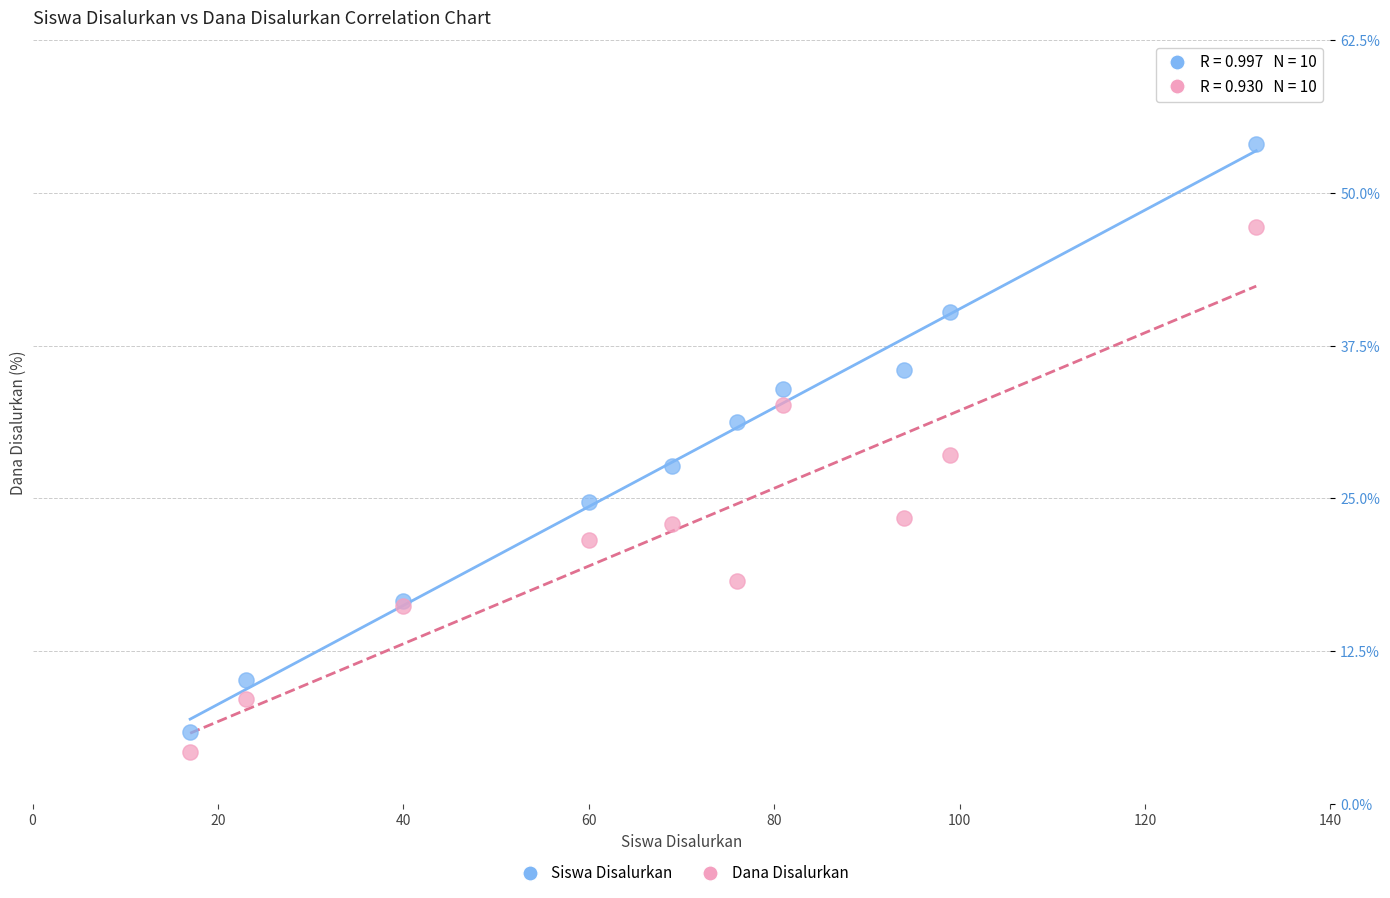

Which series reaches the minimum Y coordinate?

Dana Disalurkan